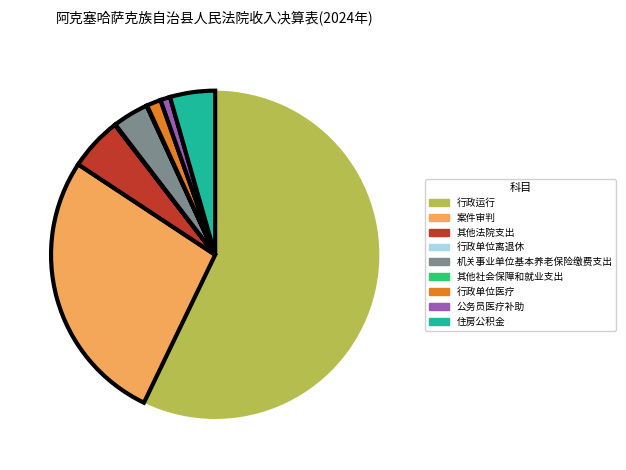

Is the sum of 案件审判 and 行政运行 greater than half?

Yes